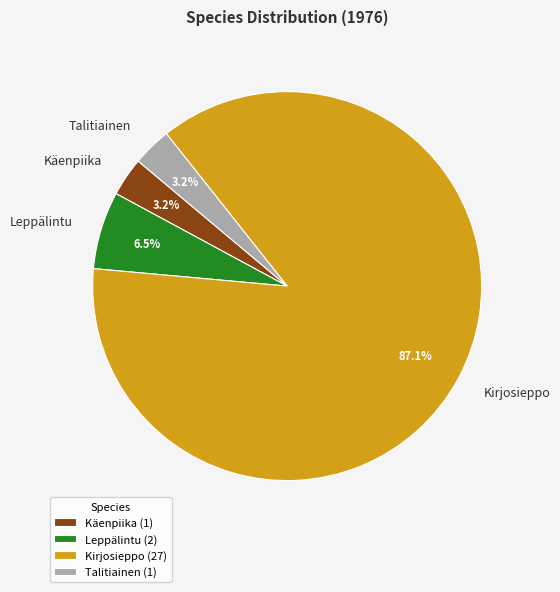

Is Kirjosieppo the majority of the pie?

Yes